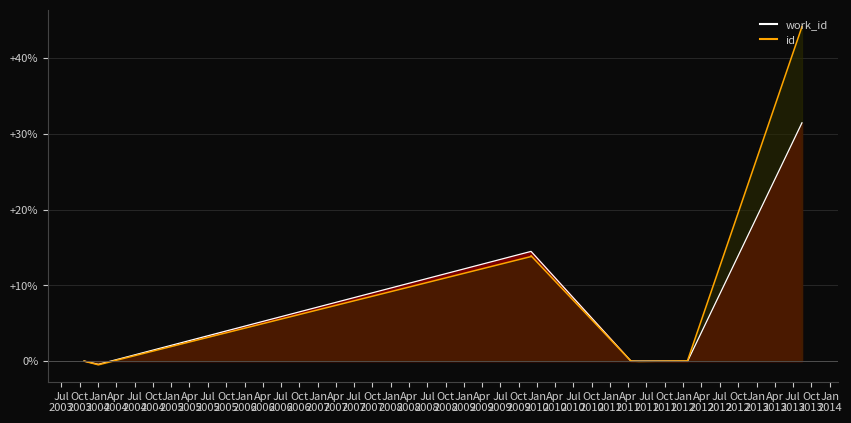

List the series in order of their overall mean, highest first.

id, work_id